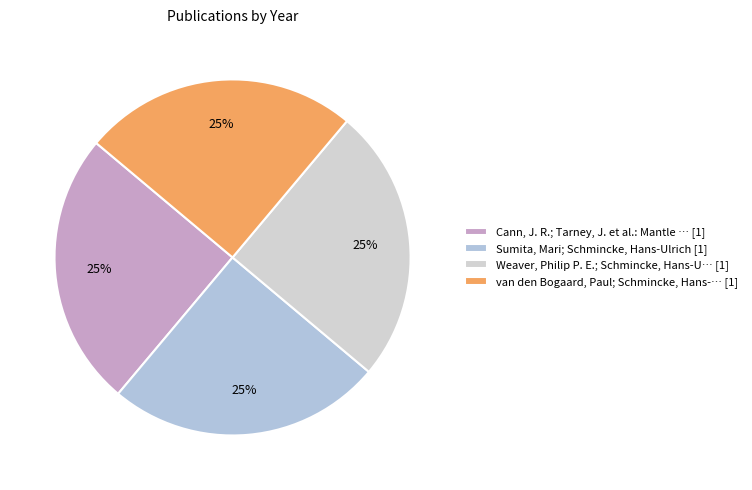

How many segments does this pie chart have?

4